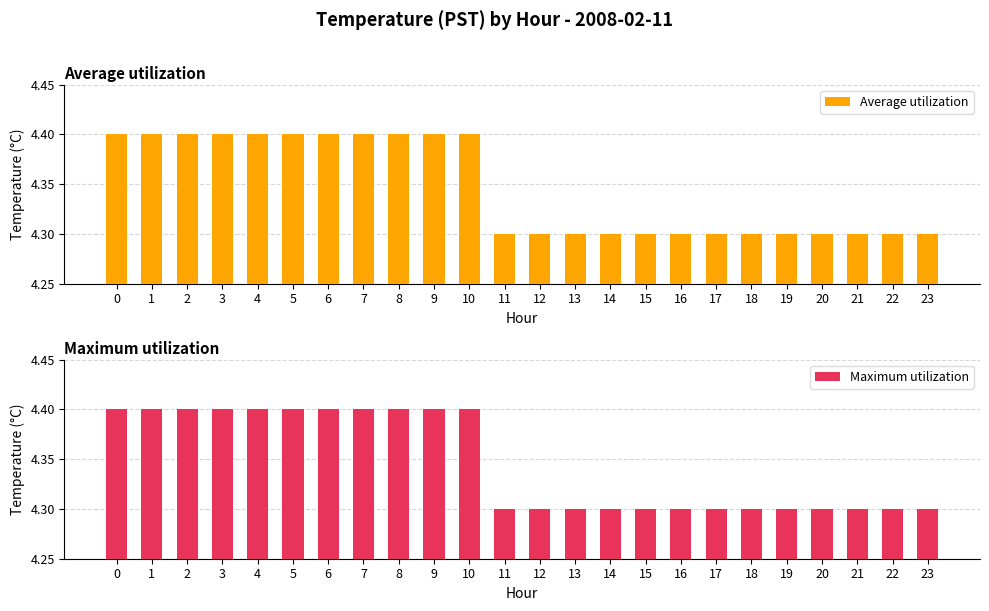

What is the difference between the maximum and minimum values in the Average utilization series?

0.1